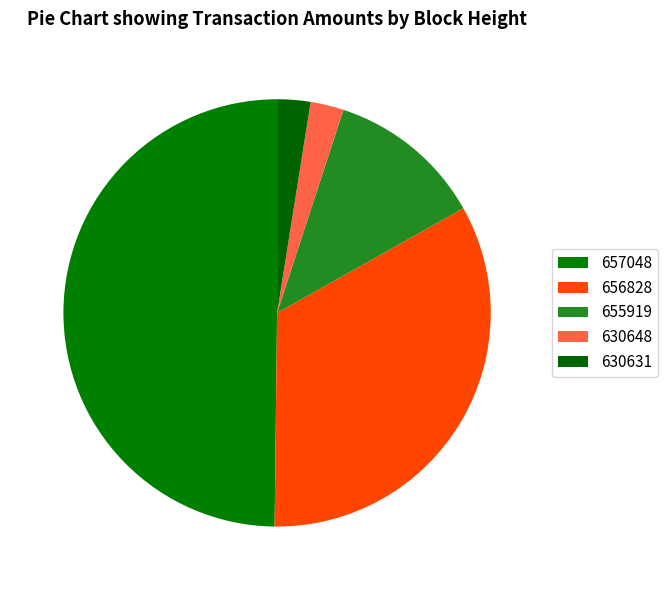

How many slices are in this pie chart?

5